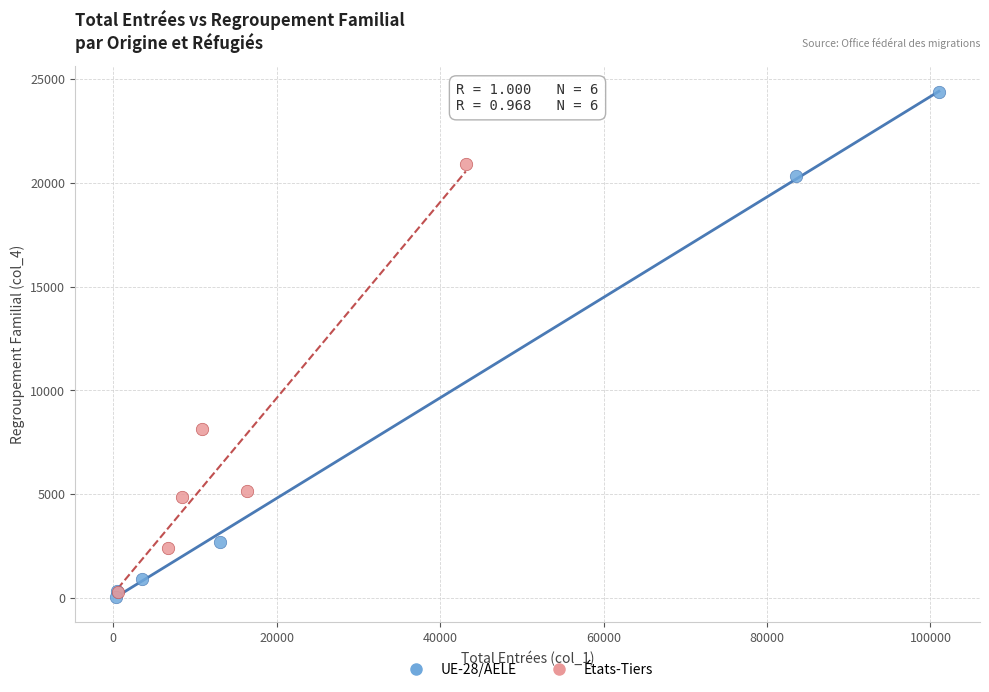

Which series has the largest Y range (max minus min)?

UE-28/AELE